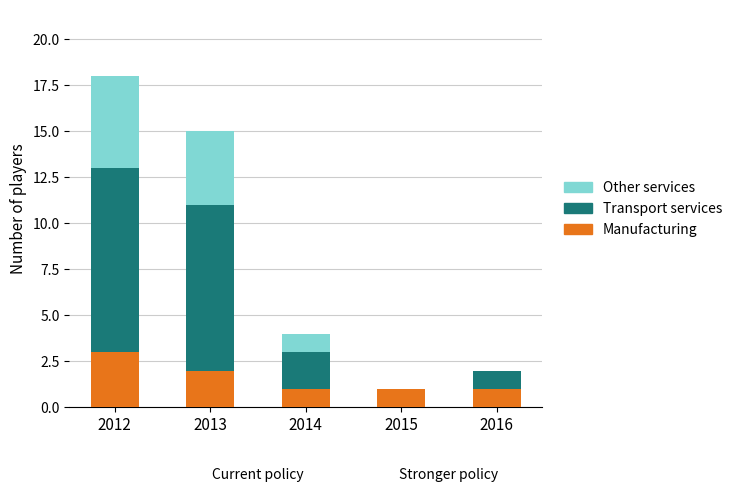

What are all the series names shown in the legend?

Other services, Transport services, Manufacturing